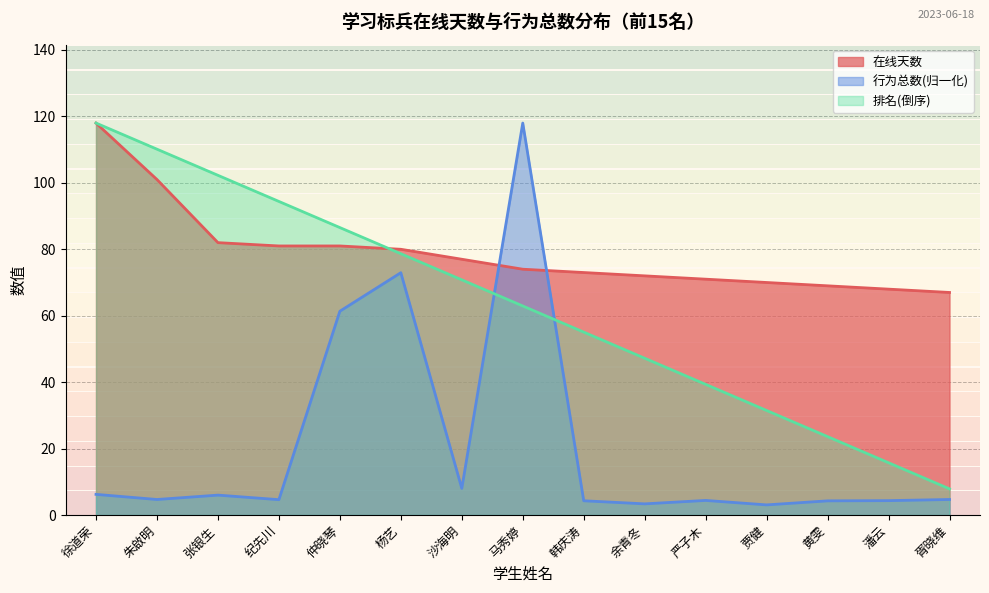

Where do 行为总数(归一化) and 在线天数 first cross each other?

沙海明 and 马秀婷